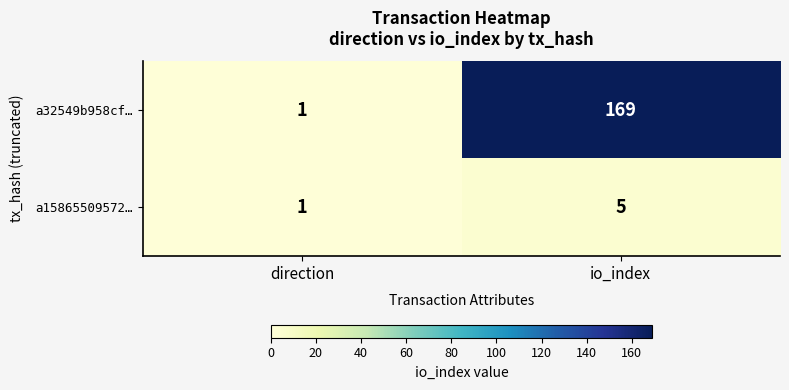

Which series changed the most between direction and io_index?

a32549b958cf…